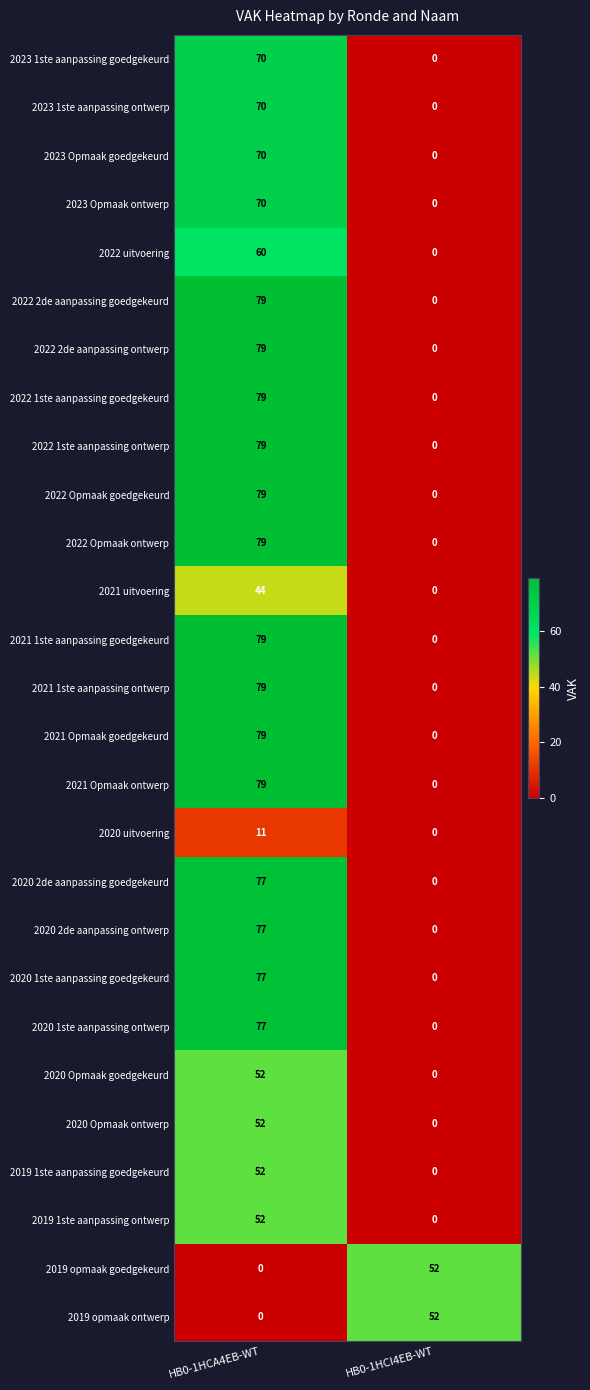

What is the difference between the highest and lowest values at HB0-1HCA4EB-WT?

79